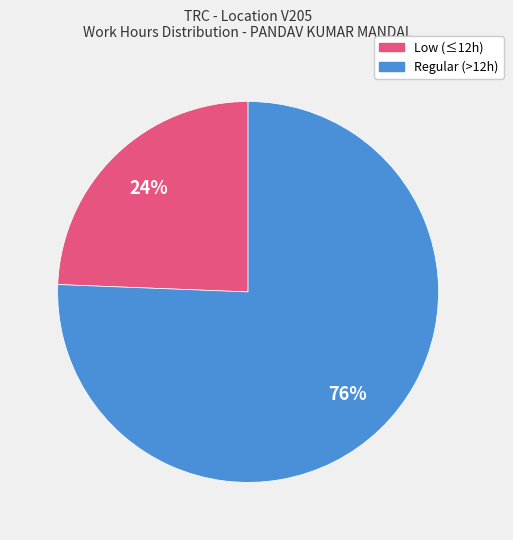

Is there any slice that represents more than half of the pie?

Yes